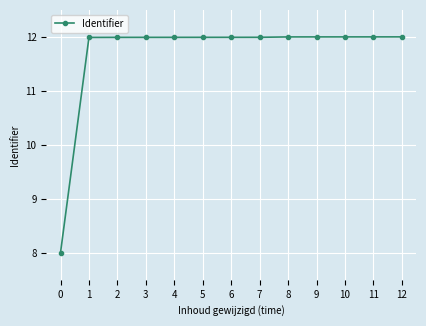

What is the approximate value at 6?

12.0